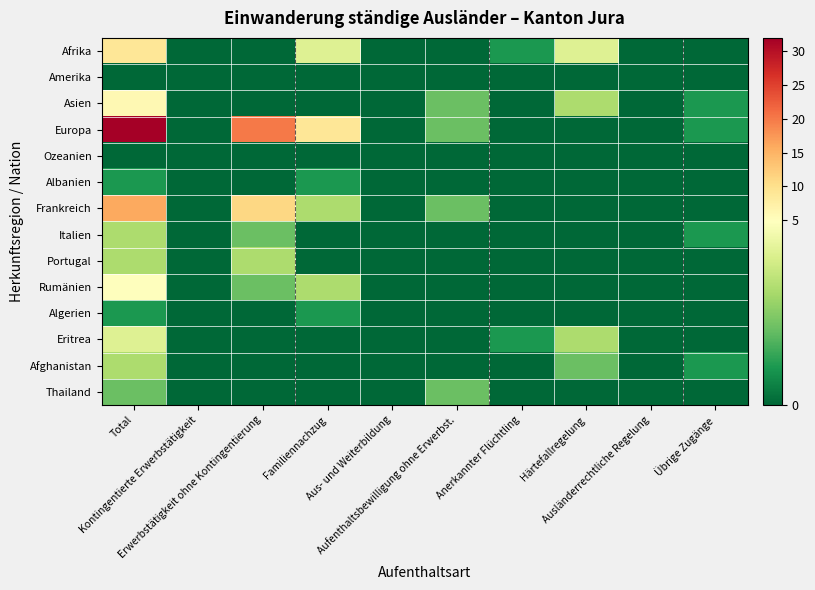

Reading left to right, extract all data points from this chart.

Afrika: Total=9	Kontingentierte Erwerbstätigkeit=0	Erwerbstätigkeit ohne Kontingentierung=0	Familiennachzug=4	Aus- und Weiterbildung=0	Aufenthaltsbewilligung ohne Erwerbst.=0	Anerkannter Flüchtling=1	Härtefallregelung=4	Ausländerrechtliche Regelung=0	Übrige Zugänge=0
Amerika: Total=0	Kontingentierte Erwerbstätigkeit=0	Erwerbstätigkeit ohne Kontingentierung=0	Familiennachzug=0	Aus- und Weiterbildung=0	Aufenthaltsbewilligung ohne Erwerbst.=0	Anerkannter Flüchtling=0	Härtefallregelung=0	Ausländerrechtliche Regelung=0	Übrige Zugänge=0
Asien: Total=6	Kontingentierte Erwerbstätigkeit=0	Erwerbstätigkeit ohne Kontingentierung=0	Familiennachzug=0	Aus- und Weiterbildung=0	Aufenthaltsbewilligung ohne Erwerbst.=2	Anerkannter Flüchtling=0	Härtefallregelung=3	Ausländerrechtliche Regelung=0	Übrige Zugänge=1
Europa: Total=32	Kontingentierte Erwerbstätigkeit=0	Erwerbstätigkeit ohne Kontingentierung=20	Familiennachzug=9	Aus- und Weiterbildung=0	Aufenthaltsbewilligung ohne Erwerbst.=2	Anerkannter Flüchtling=0	Härtefallregelung=0	Ausländerrechtliche Regelung=0	Übrige Zugänge=1
Ozeanien: Total=0	Kontingentierte Erwerbstätigkeit=0	Erwerbstätigkeit ohne Kontingentierung=0	Familiennachzug=0	Aus- und Weiterbildung=0	Aufenthaltsbewilligung ohne Erwerbst.=0	Anerkannter Flüchtling=0	Härtefallregelung=0	Ausländerrechtliche Regelung=0	Übrige Zugänge=0
Albanien: Total=1	Kontingentierte Erwerbstätigkeit=0	Erwerbstätigkeit ohne Kontingentierung=0	Familiennachzug=1	Aus- und Weiterbildung=0	Aufenthaltsbewilligung ohne Erwerbst.=0	Anerkannter Flüchtling=0	Härtefallregelung=0	Ausländerrechtliche Regelung=0	Übrige Zugänge=0
Frankreich: Total=16	Kontingentierte Erwerbstätigkeit=0	Erwerbstätigkeit ohne Kontingentierung=11	Familiennachzug=3	Aus- und Weiterbildung=0	Aufenthaltsbewilligung ohne Erwerbst.=2	Anerkannter Flüchtling=0	Härtefallregelung=0	Ausländerrechtliche Regelung=0	Übrige Zugänge=0
Italien: Total=3	Kontingentierte Erwerbstätigkeit=0	Erwerbstätigkeit ohne Kontingentierung=2	Familiennachzug=0	Aus- und Weiterbildung=0	Aufenthaltsbewilligung ohne Erwerbst.=0	Anerkannter Flüchtling=0	Härtefallregelung=0	Ausländerrechtliche Regelung=0	Übrige Zugänge=1
Portugal: Total=3	Kontingentierte Erwerbstätigkeit=0	Erwerbstätigkeit ohne Kontingentierung=3	Familiennachzug=0	Aus- und Weiterbildung=0	Aufenthaltsbewilligung ohne Erwerbst.=0	Anerkannter Flüchtling=0	Härtefallregelung=0	Ausländerrechtliche Regelung=0	Übrige Zugänge=0
Rumänien: Total=5	Kontingentierte Erwerbstätigkeit=0	Erwerbstätigkeit ohne Kontingentierung=2	Familiennachzug=3	Aus- und Weiterbildung=0	Aufenthaltsbewilligung ohne Erwerbst.=0	Anerkannter Flüchtling=0	Härtefallregelung=0	Ausländerrechtliche Regelung=0	Übrige Zugänge=0
Algerien: Total=1	Kontingentierte Erwerbstätigkeit=0	Erwerbstätigkeit ohne Kontingentierung=0	Familiennachzug=1	Aus- und Weiterbildung=0	Aufenthaltsbewilligung ohne Erwerbst.=0	Anerkannter Flüchtling=0	Härtefallregelung=0	Ausländerrechtliche Regelung=0	Übrige Zugänge=0
Eritrea: Total=4	Kontingentierte Erwerbstätigkeit=0	Erwerbstätigkeit ohne Kontingentierung=0	Familiennachzug=0	Aus- und Weiterbildung=0	Aufenthaltsbewilligung ohne Erwerbst.=0	Anerkannter Flüchtling=1	Härtefallregelung=3	Ausländerrechtliche Regelung=0	Übrige Zugänge=0
Afghanistan: Total=3	Kontingentierte Erwerbstätigkeit=0	Erwerbstätigkeit ohne Kontingentierung=0	Familiennachzug=0	Aus- und Weiterbildung=0	Aufenthaltsbewilligung ohne Erwerbst.=0	Anerkannter Flüchtling=0	Härtefallregelung=2	Ausländerrechtliche Regelung=0	Übrige Zugänge=1
Thailand: Total=2	Kontingentierte Erwerbstätigkeit=0	Erwerbstätigkeit ohne Kontingentierung=0	Familiennachzug=0	Aus- und Weiterbildung=0	Aufenthaltsbewilligung ohne Erwerbst.=2	Anerkannter Flüchtling=0	Härtefallregelung=0	Ausländerrechtliche Regelung=0	Übrige Zugänge=0